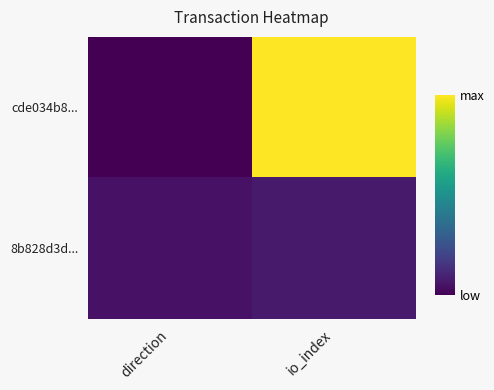

Rank the series by their maximum value, from highest to lowest.

cde034b8..., 8b828d3d...